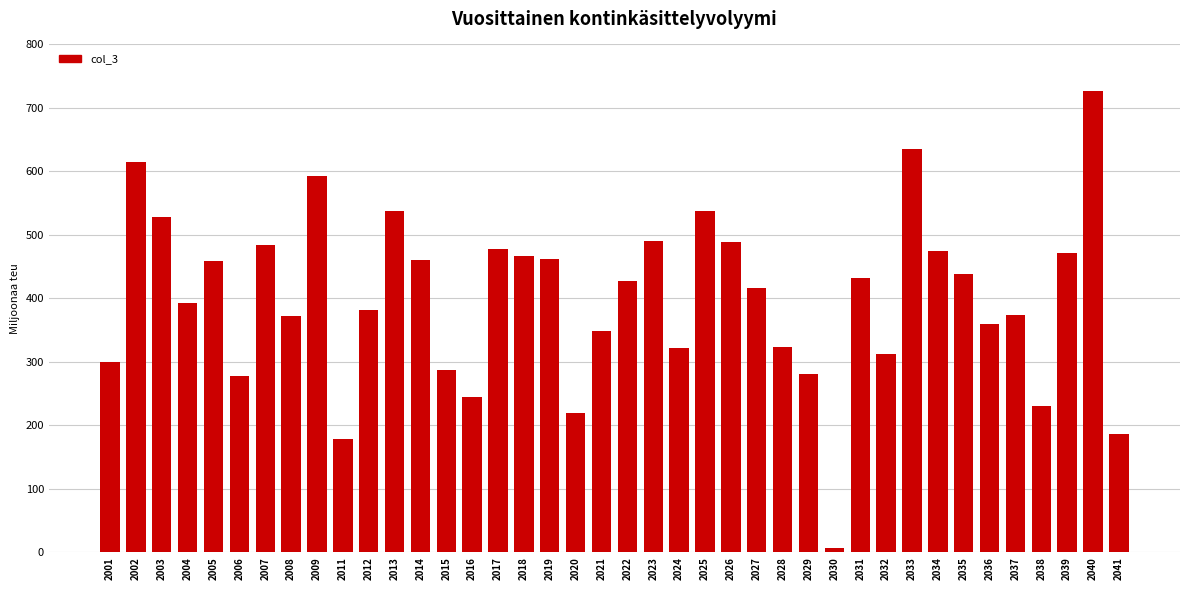

Is it true that the value at 2039 is 471?

True